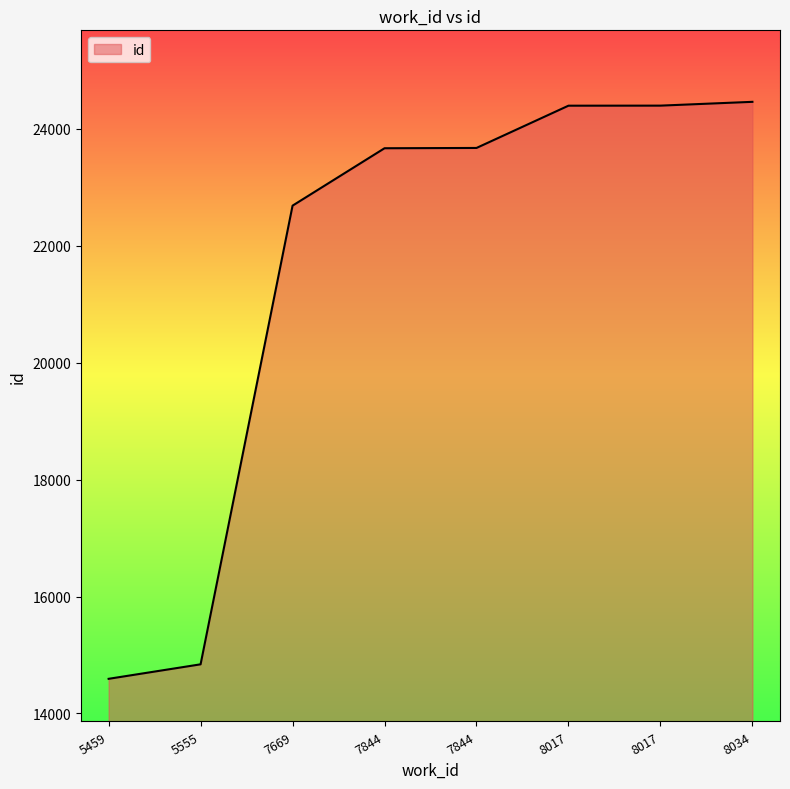

True or false: the data has more than 1 interior local peaks.

False